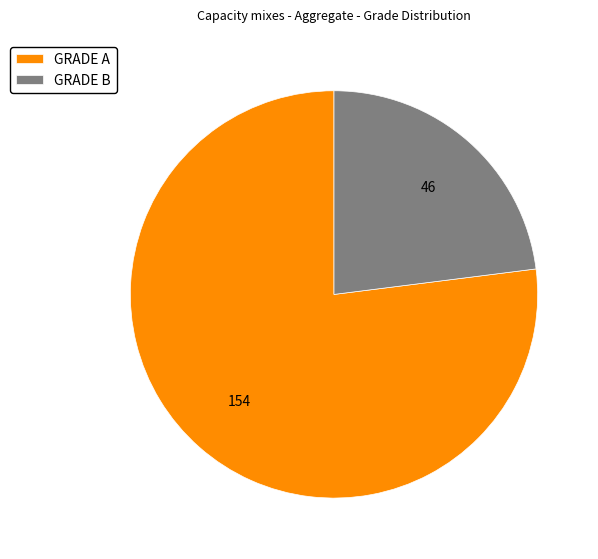

The GRADE B slice represents 23% of the pie. True or false?

True